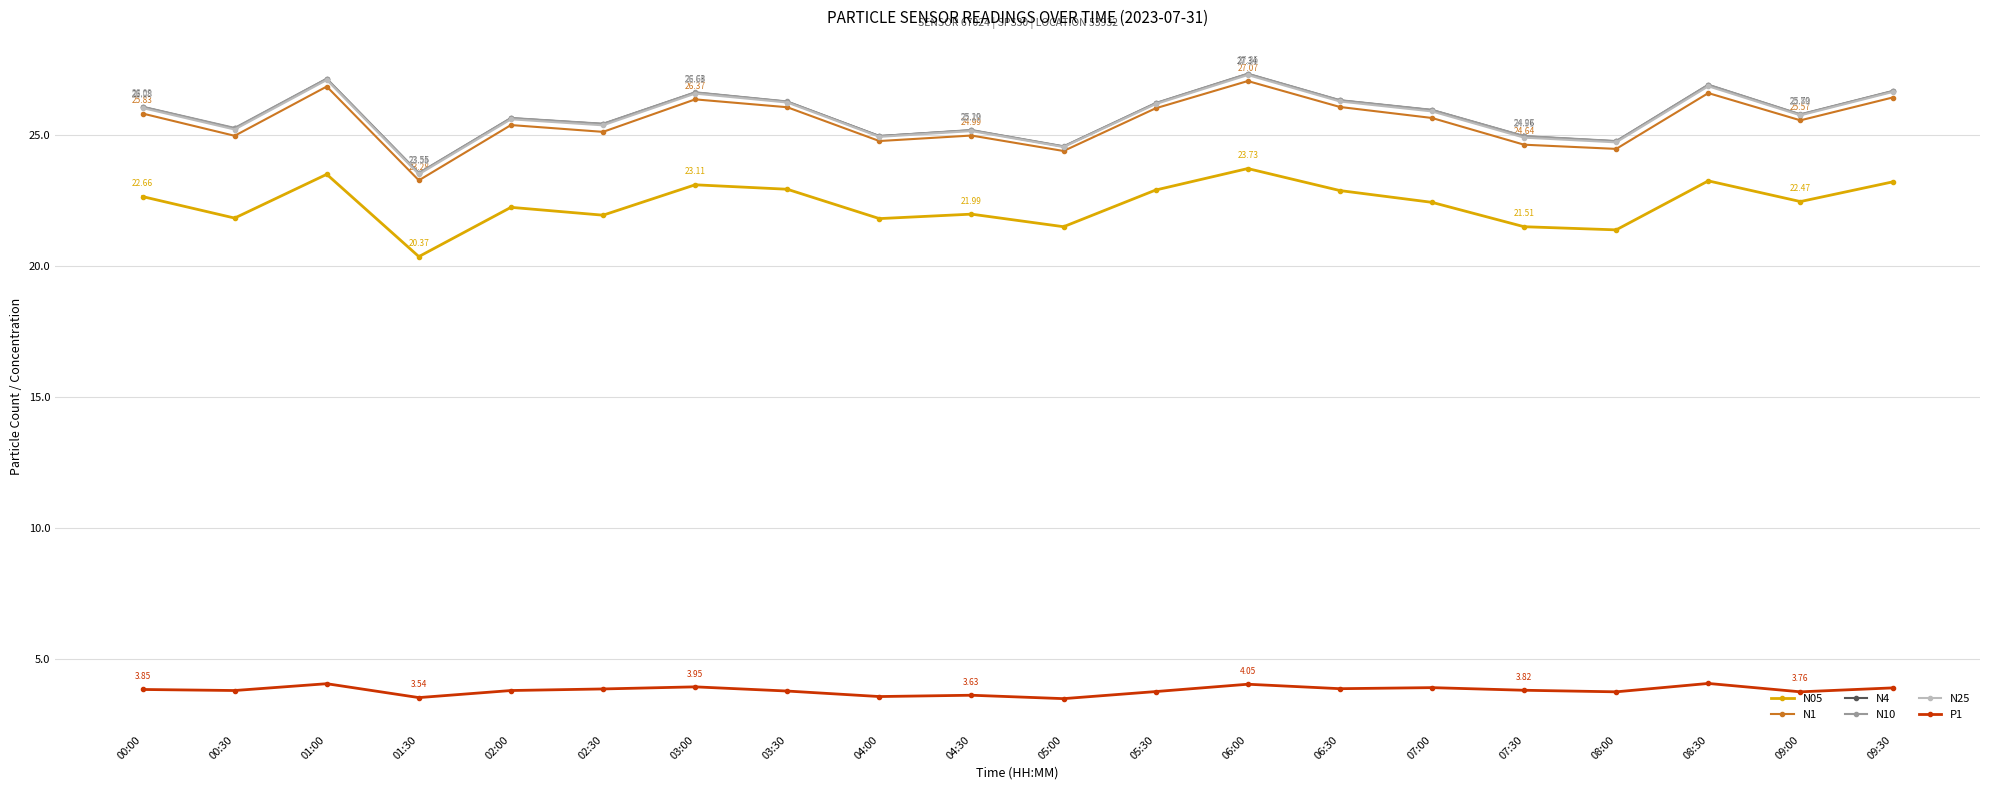

How many distinct data groups are displayed?

6